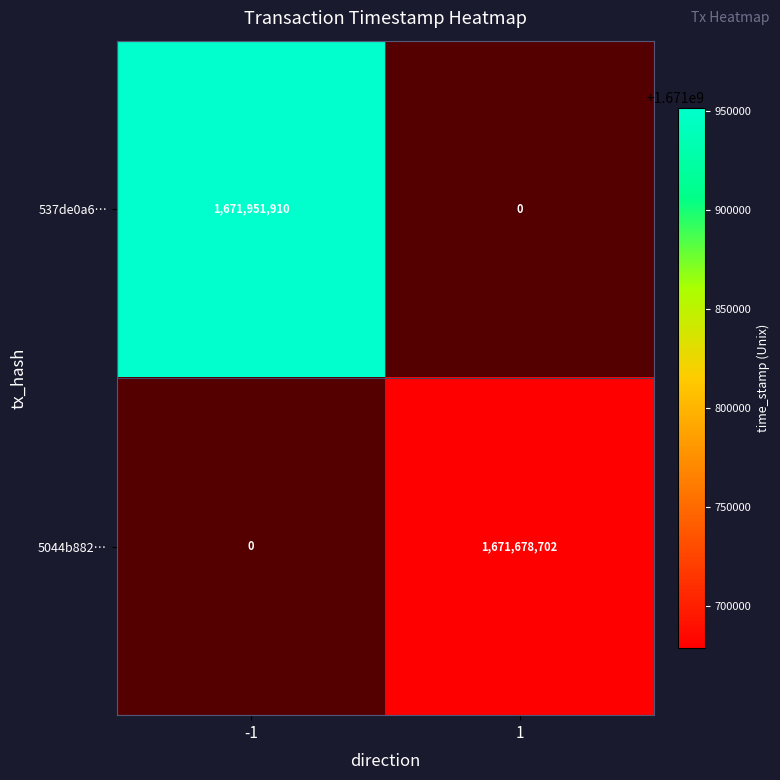

Read the 5044b882… value at 1.

1671678702